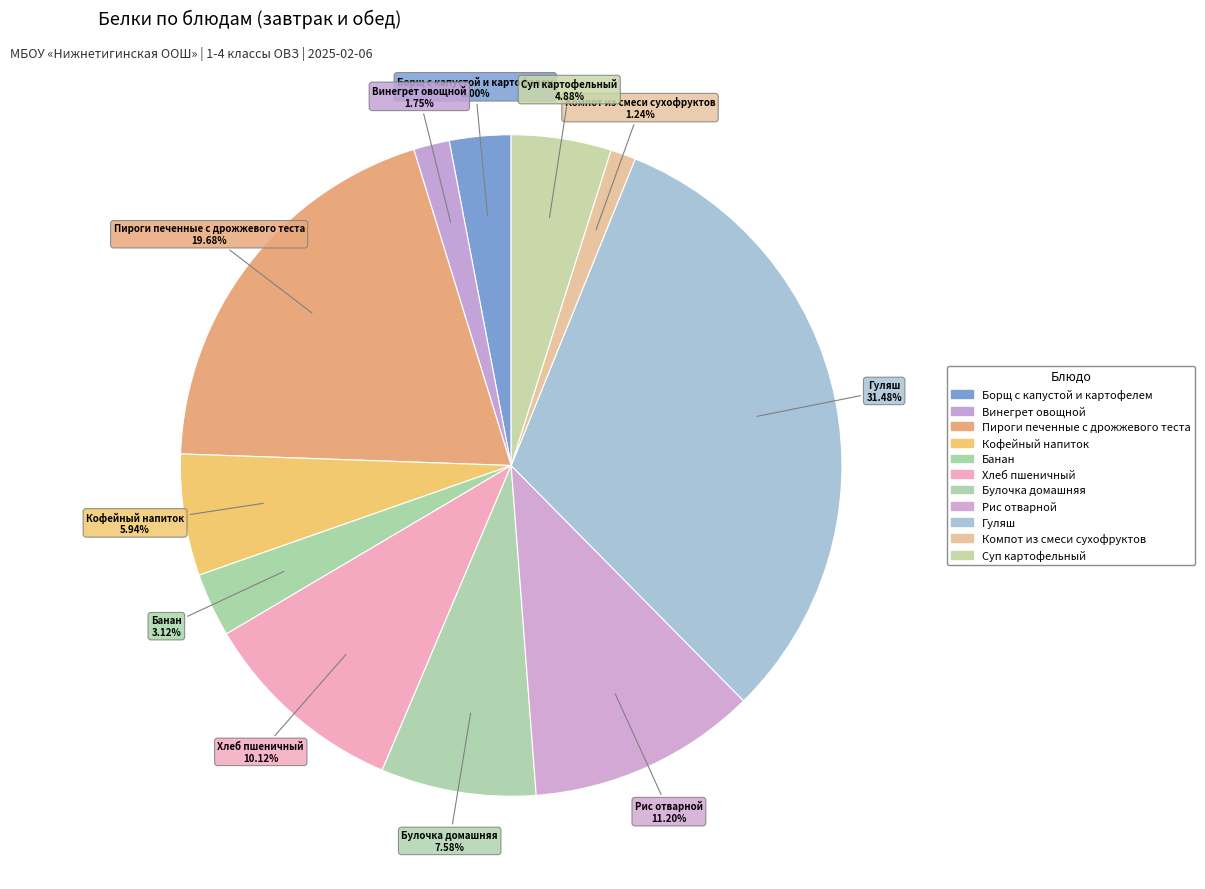

What is the change in value from Борщ с капустой и картофелем to Банан?

+0.1